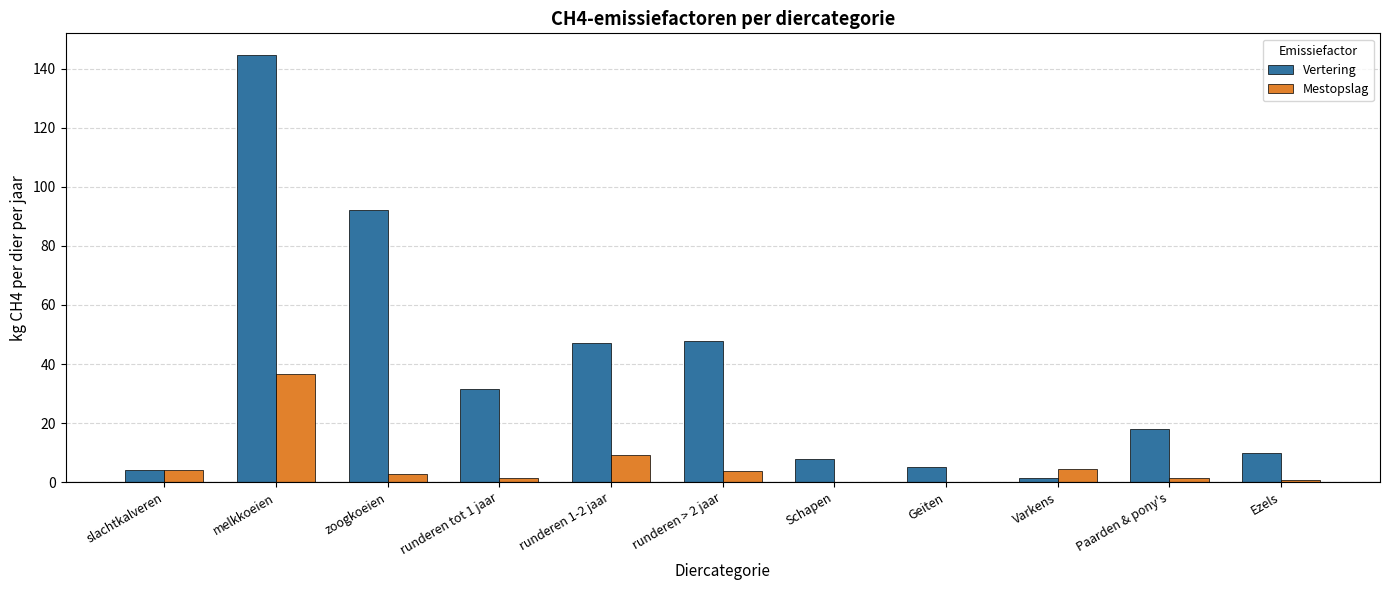

Is the value of Vertering at Geiten greater than the value of Mestopslag at runderen tot 1 jaar?

Yes